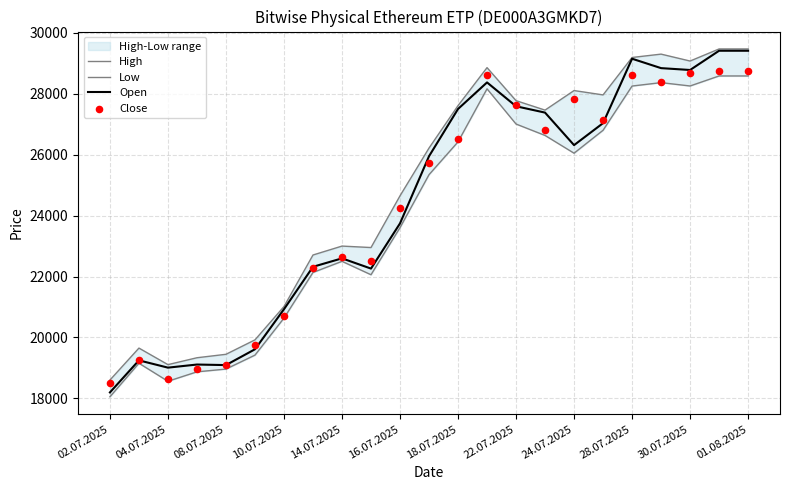

The Open series shows 35914 at 16.07.2025. True or false?

False